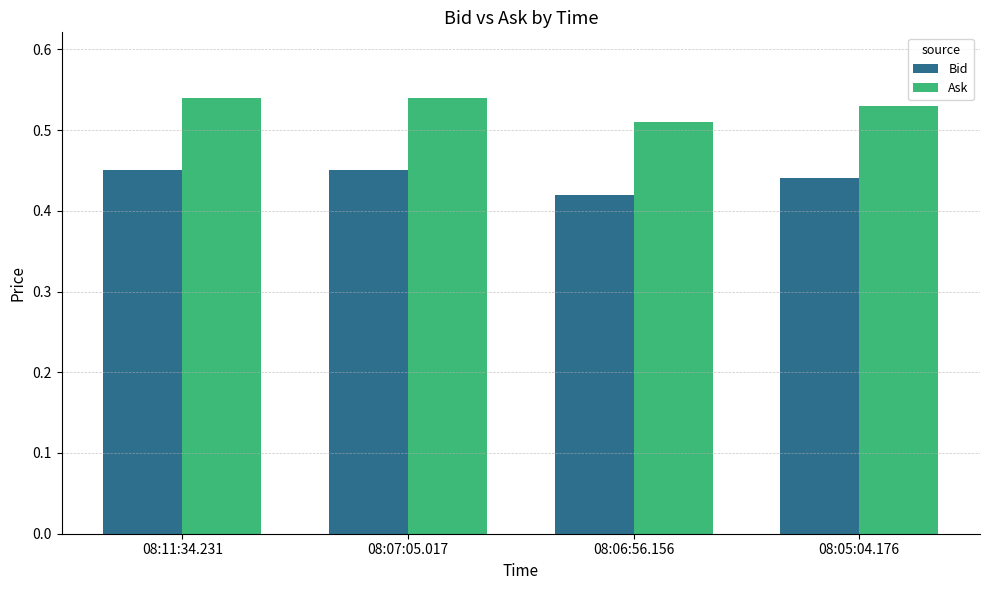

Which series has the largest total across all categories?

Ask